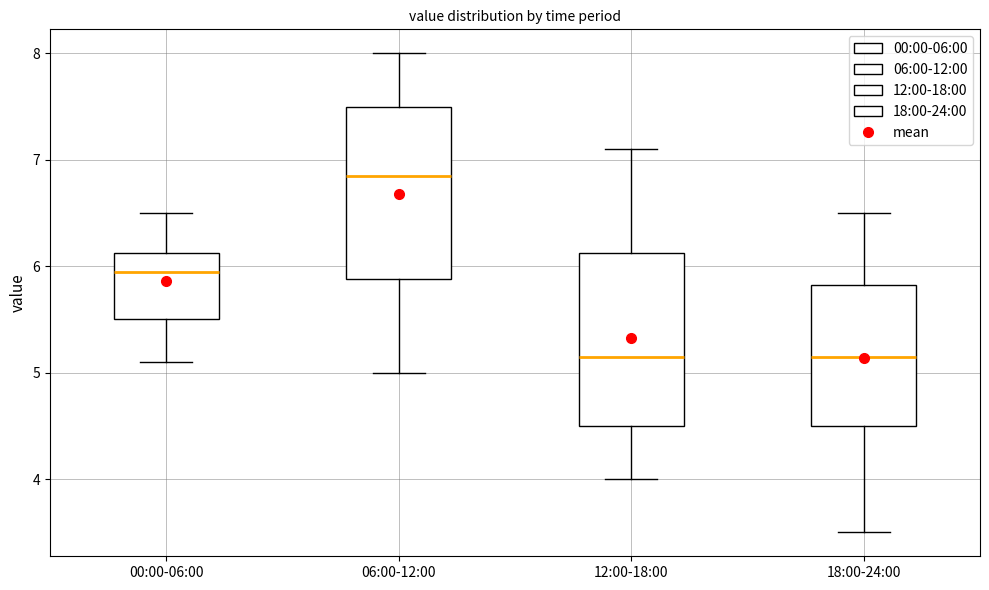

Where is the lower edge of the box for 12:00-18:00 on the y-axis? The values are not printed on the chart, so give them approximately, as read against the axis.

4.5